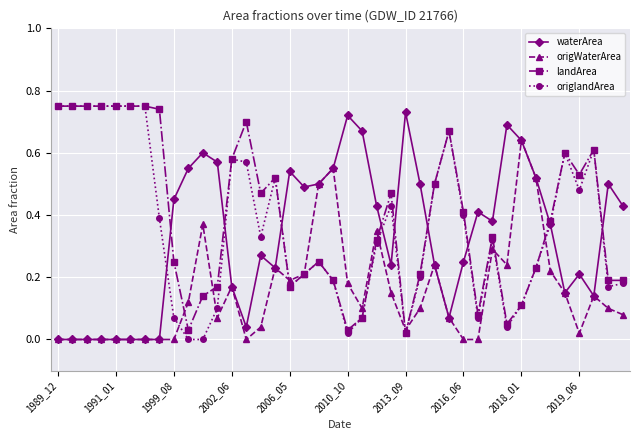

True or false: waterArea has more than 0 interior local peaks.

True